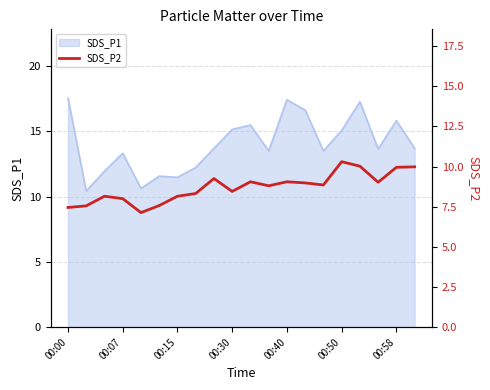

Where does the SDS_P1 series first go above 13?

00:00